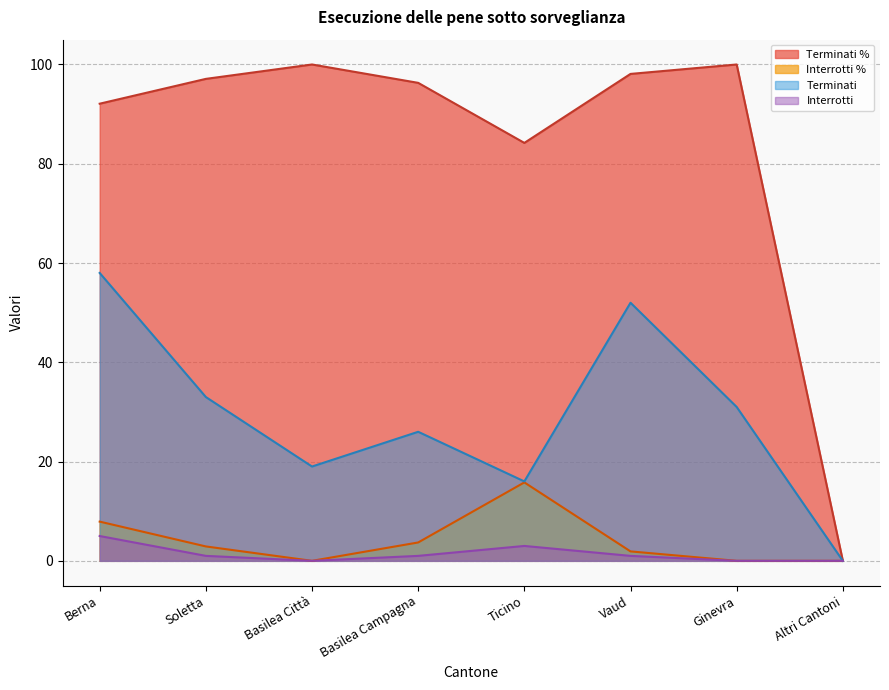

List the series in order of their peak value, highest first.

Terminati %, Terminati, Interrotti %, Interrotti